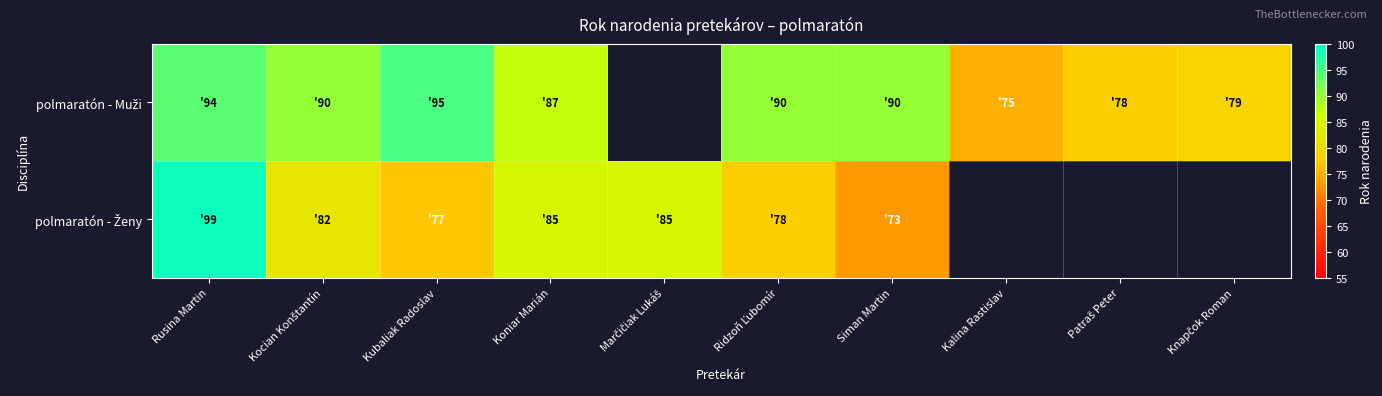

What is the greatest value displayed?

99.0